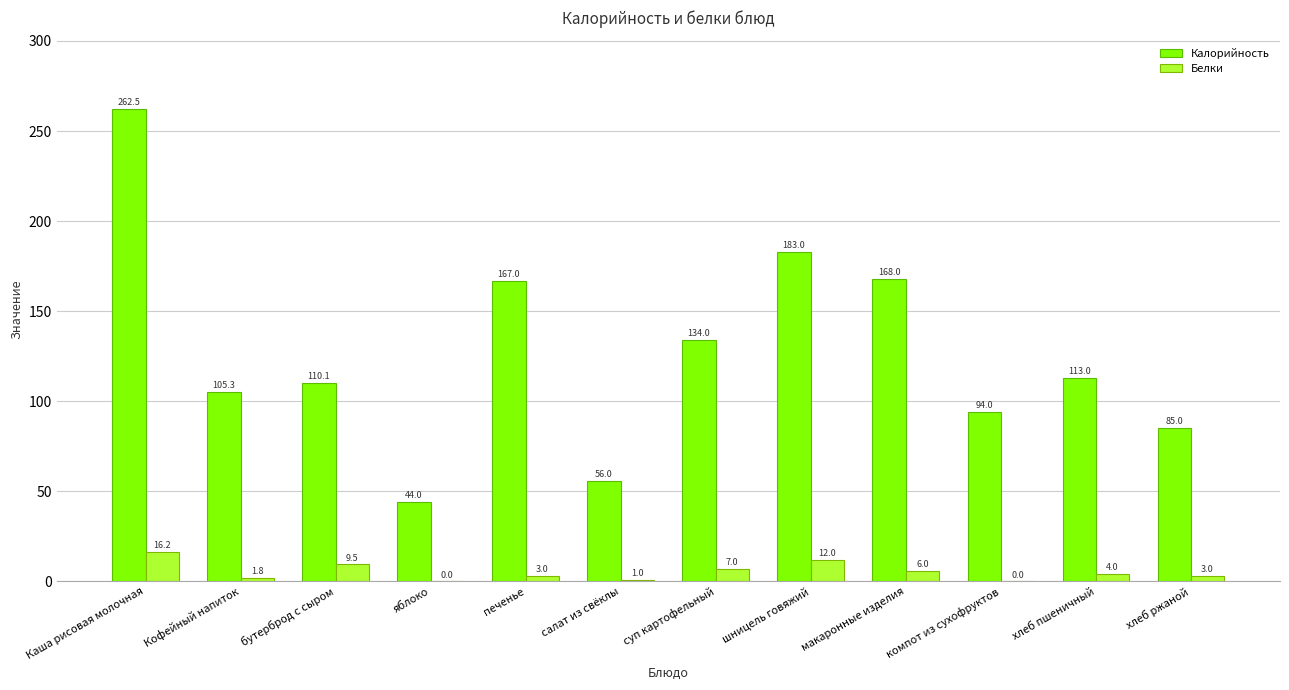

At which category is the sum across all series the highest?

Каша рисовая молочная